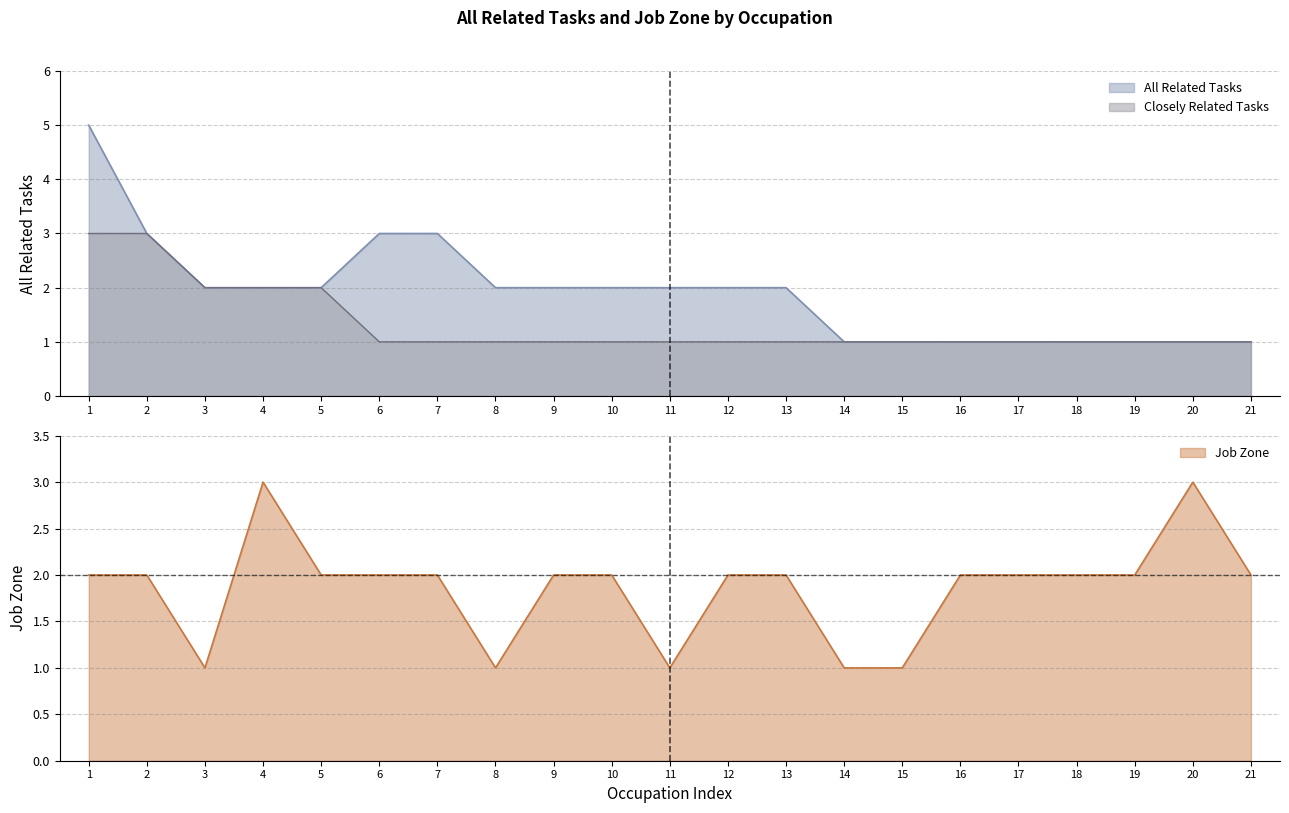

Is it true that Job Zone equals 3 at 12?

False